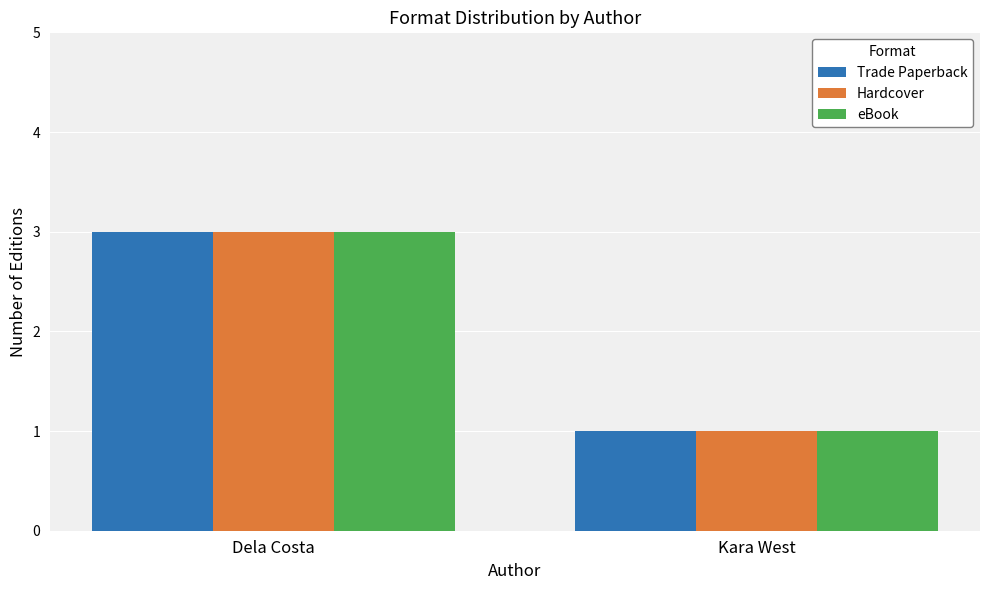

What is the value of the Hardcover bar at the 1st from the left?

3